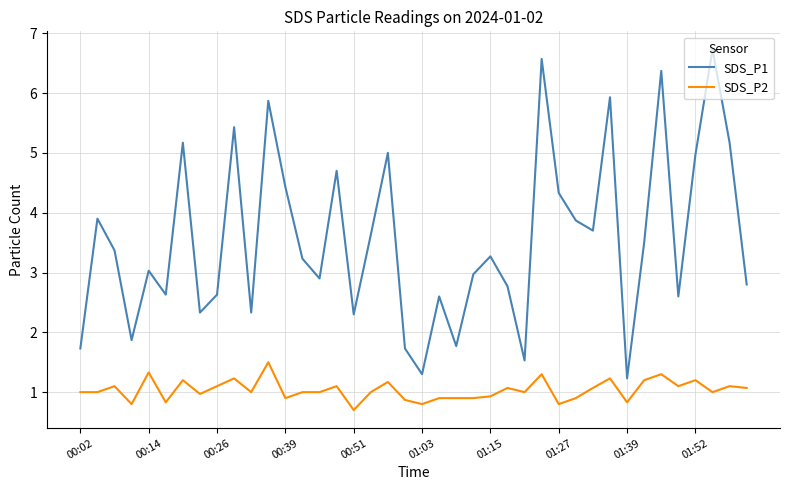

True or false: SDS_P1 and SDS_P2 intersect in this chart.

False